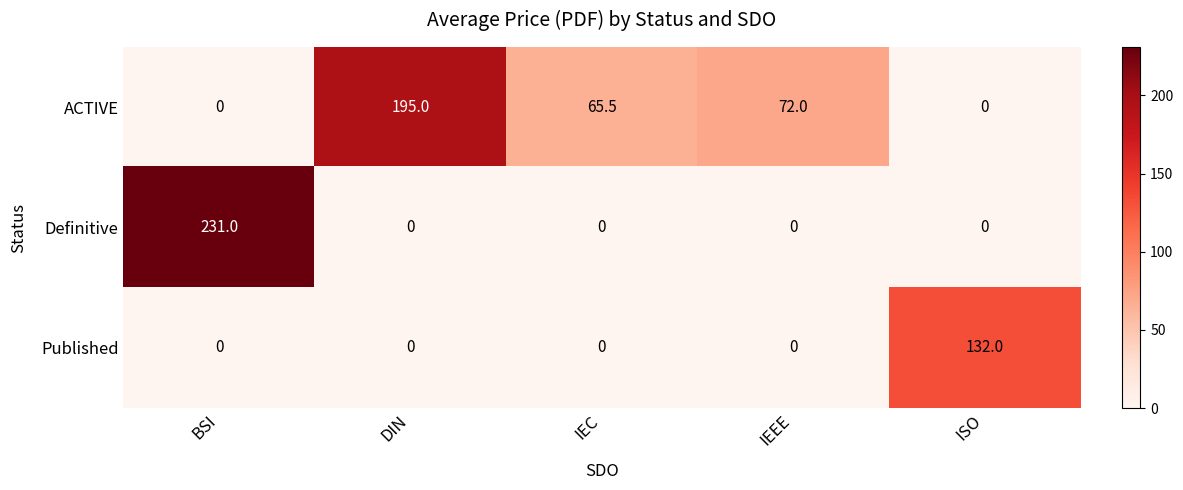

At which category is the sum across all series the highest?

BSI